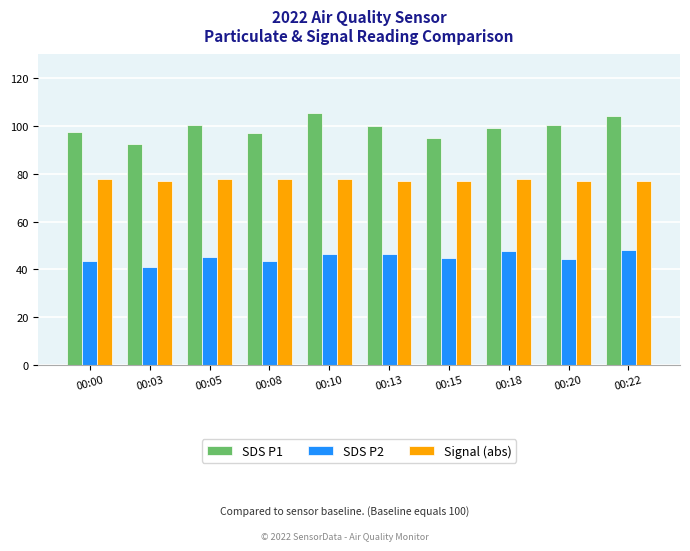

Between 00:08 and 00:10, which series saw the biggest shift?

SDS P1